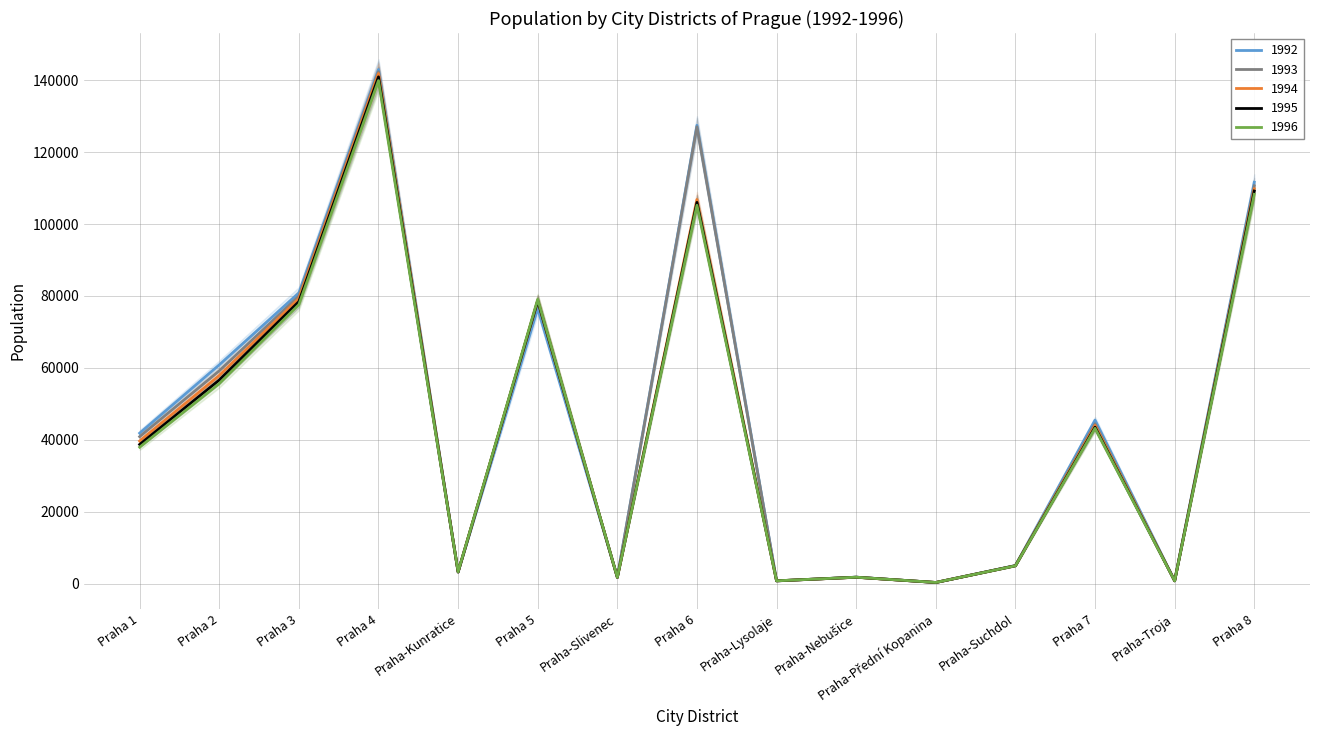

What is the label of the 7th point from the left?

Praha-Slivenec